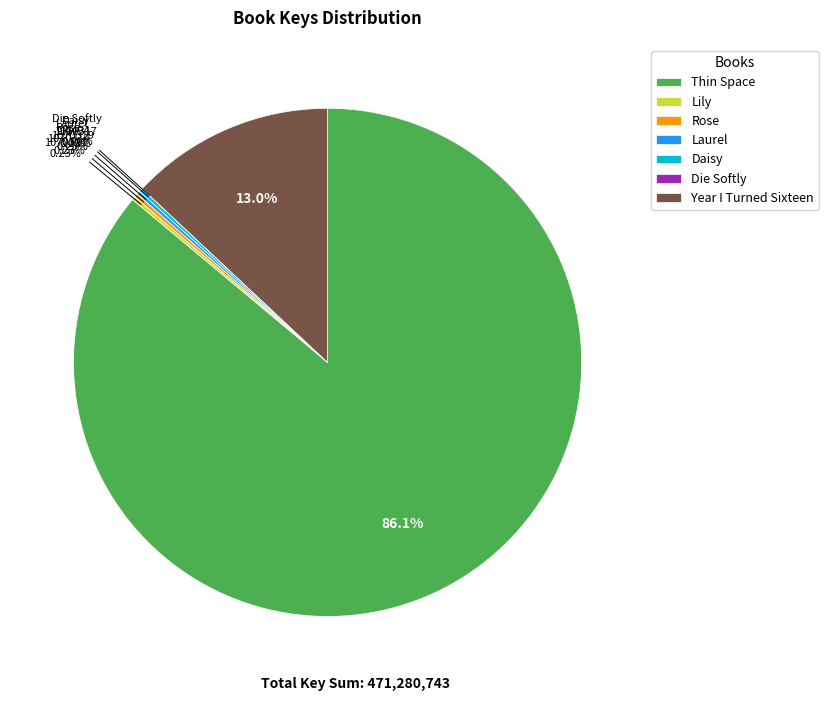

Which category has the biggest portion of the pie?

Thin Space